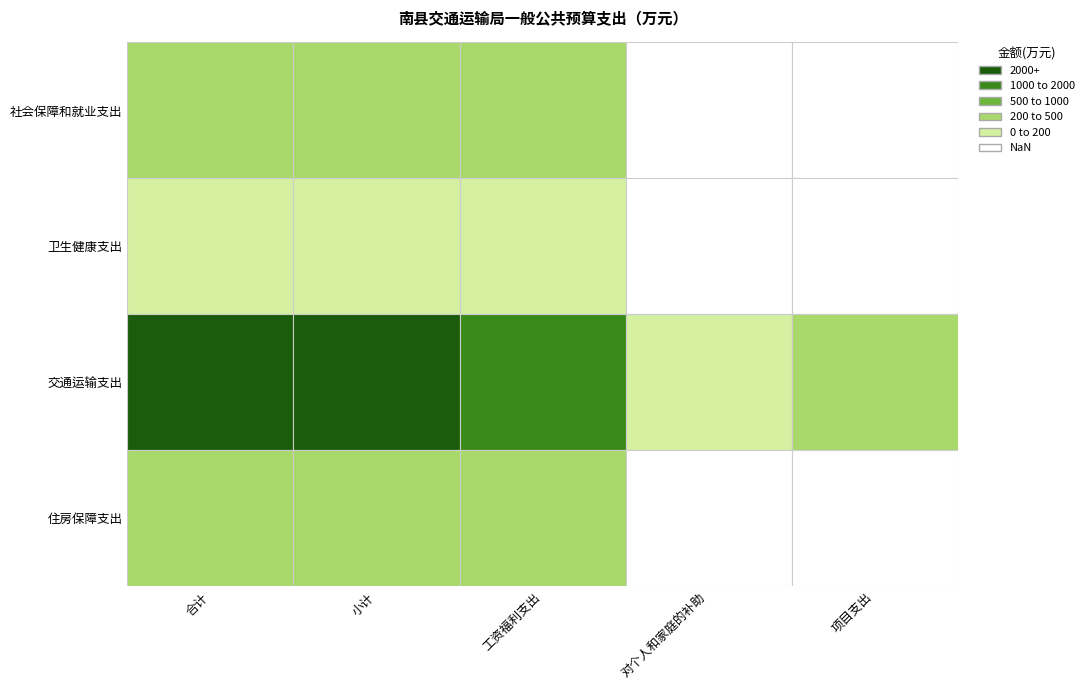

What is the sum of all 卫生健康支出 values?

497.1